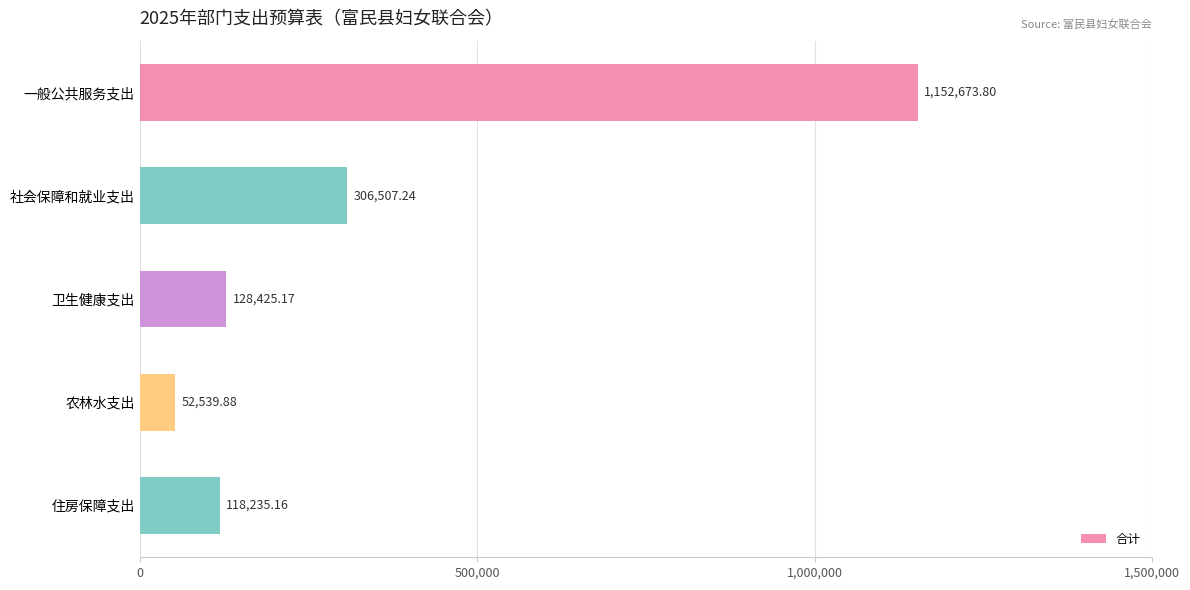

What is the label of the 1st bar from the bottom?

住房保障支出